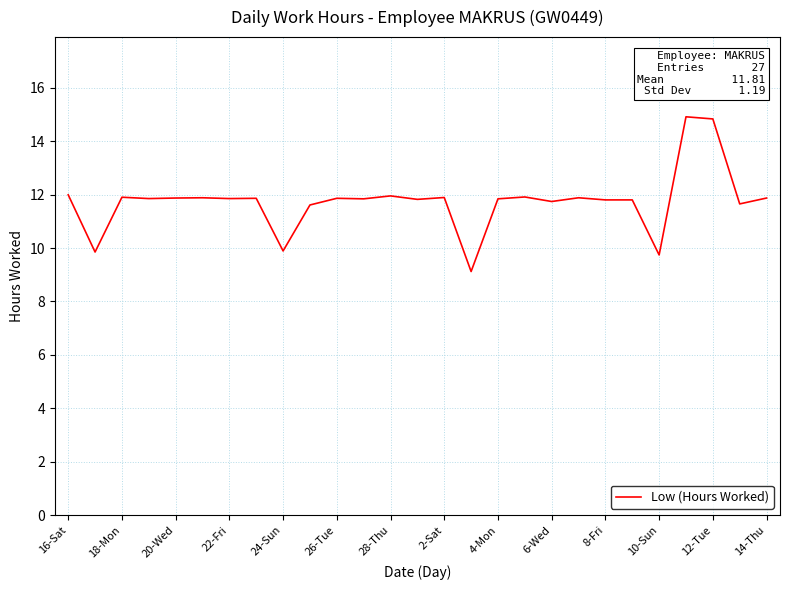

What is the minimum value shown in the chart?

9.1